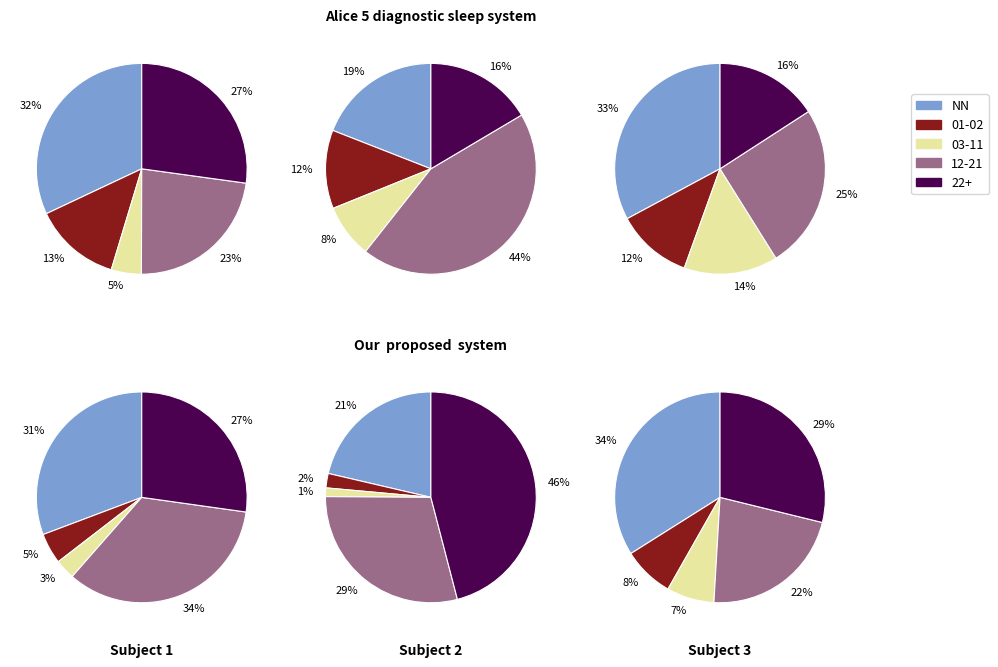

Which has a higher value, 22 or 01?

22